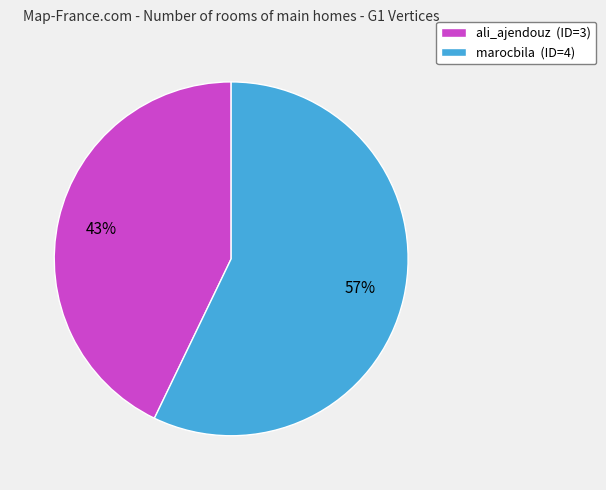

Between marocbila and ali_ajendouz, which is larger?

marocbila